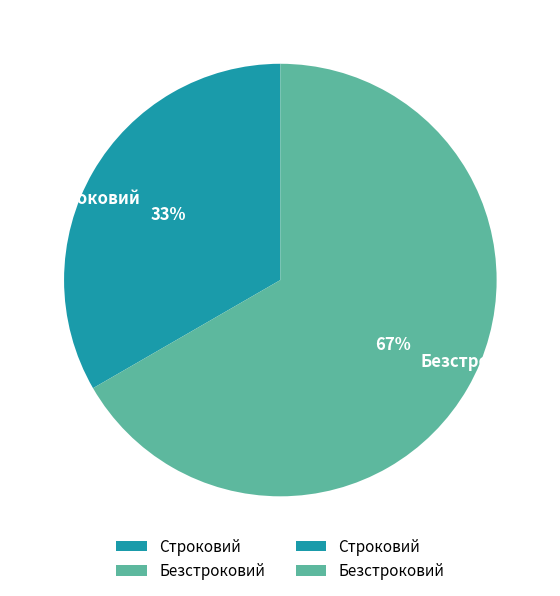

Count the number of slices in the pie.

2